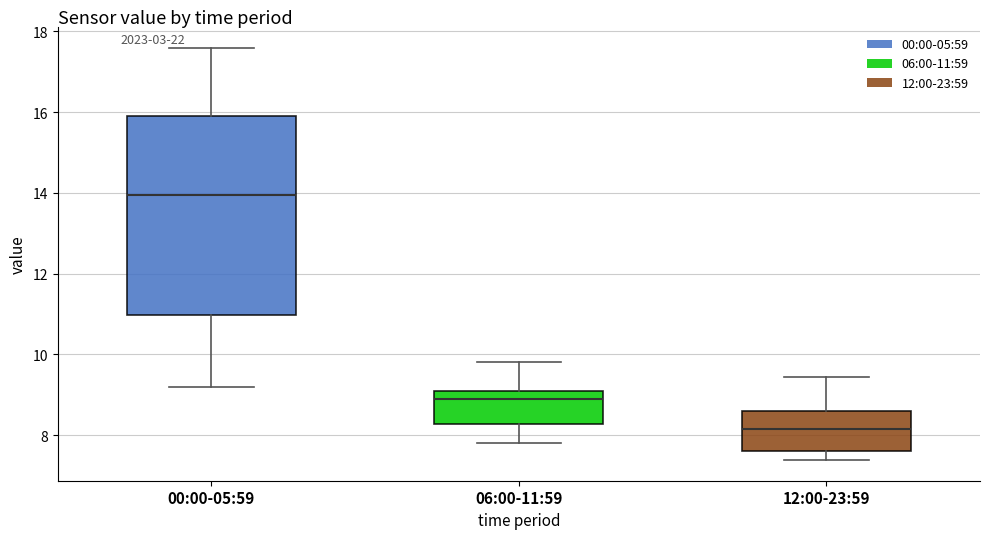

Reading left to right, transcribe this box plot: for each box, give where its median line is, the range the box spans, and where its two whiskers end, as read against the y-axis. The values are not printed on the chart, so give them approximately, as read against the axis.

00:00-05:59: median 14.0, box 11.0 to 16.0, whiskers 9.2 to 17.6
06:00-11:59: median 9.0, box 8.2 to 9.2, whiskers 7.8 to 9.8
12:00-23:59: median 8.2, box 7.6 to 8.6, whiskers 7.4 to 9.4